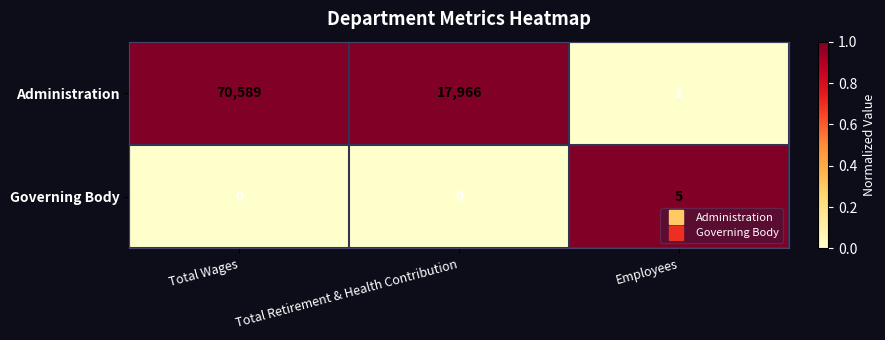

What is the difference between the Governing Body values at Employees and Total Retirement & Health Contribution?

5